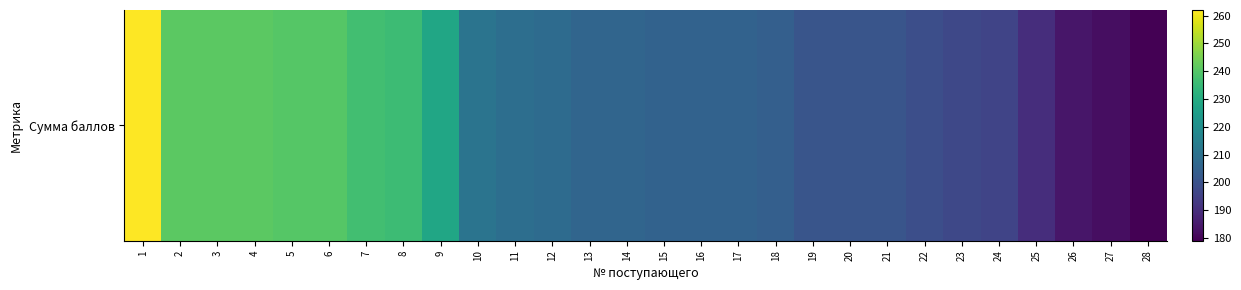

What is the average value?

213